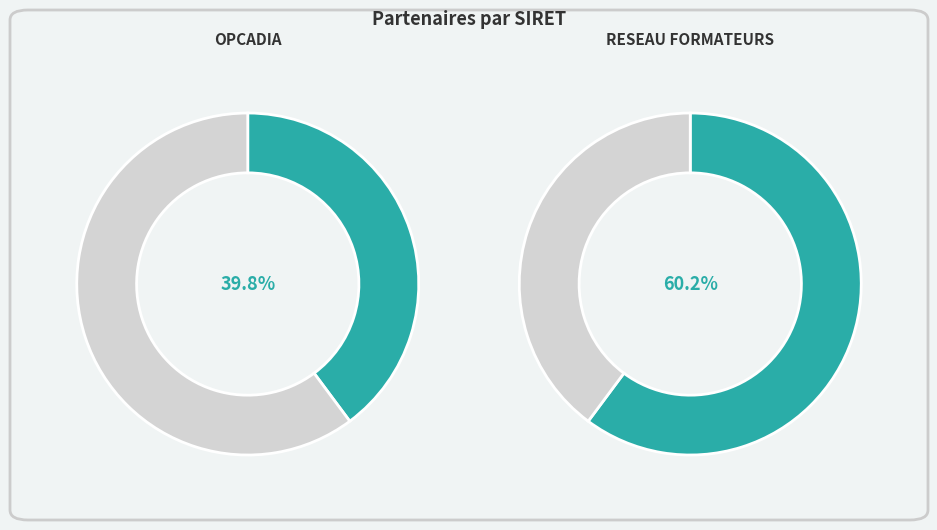

What is the largest slice in the pie chart?

RESEAU FORMATEURS